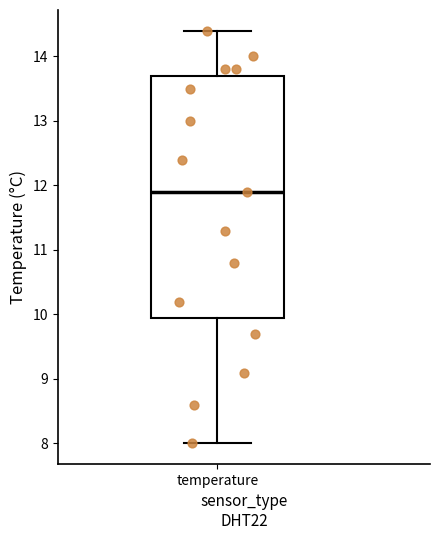

Where is the lower edge of the box for temperature on the y-axis? The values are not printed on the chart, so give them approximately, as read against the axis.

10.0